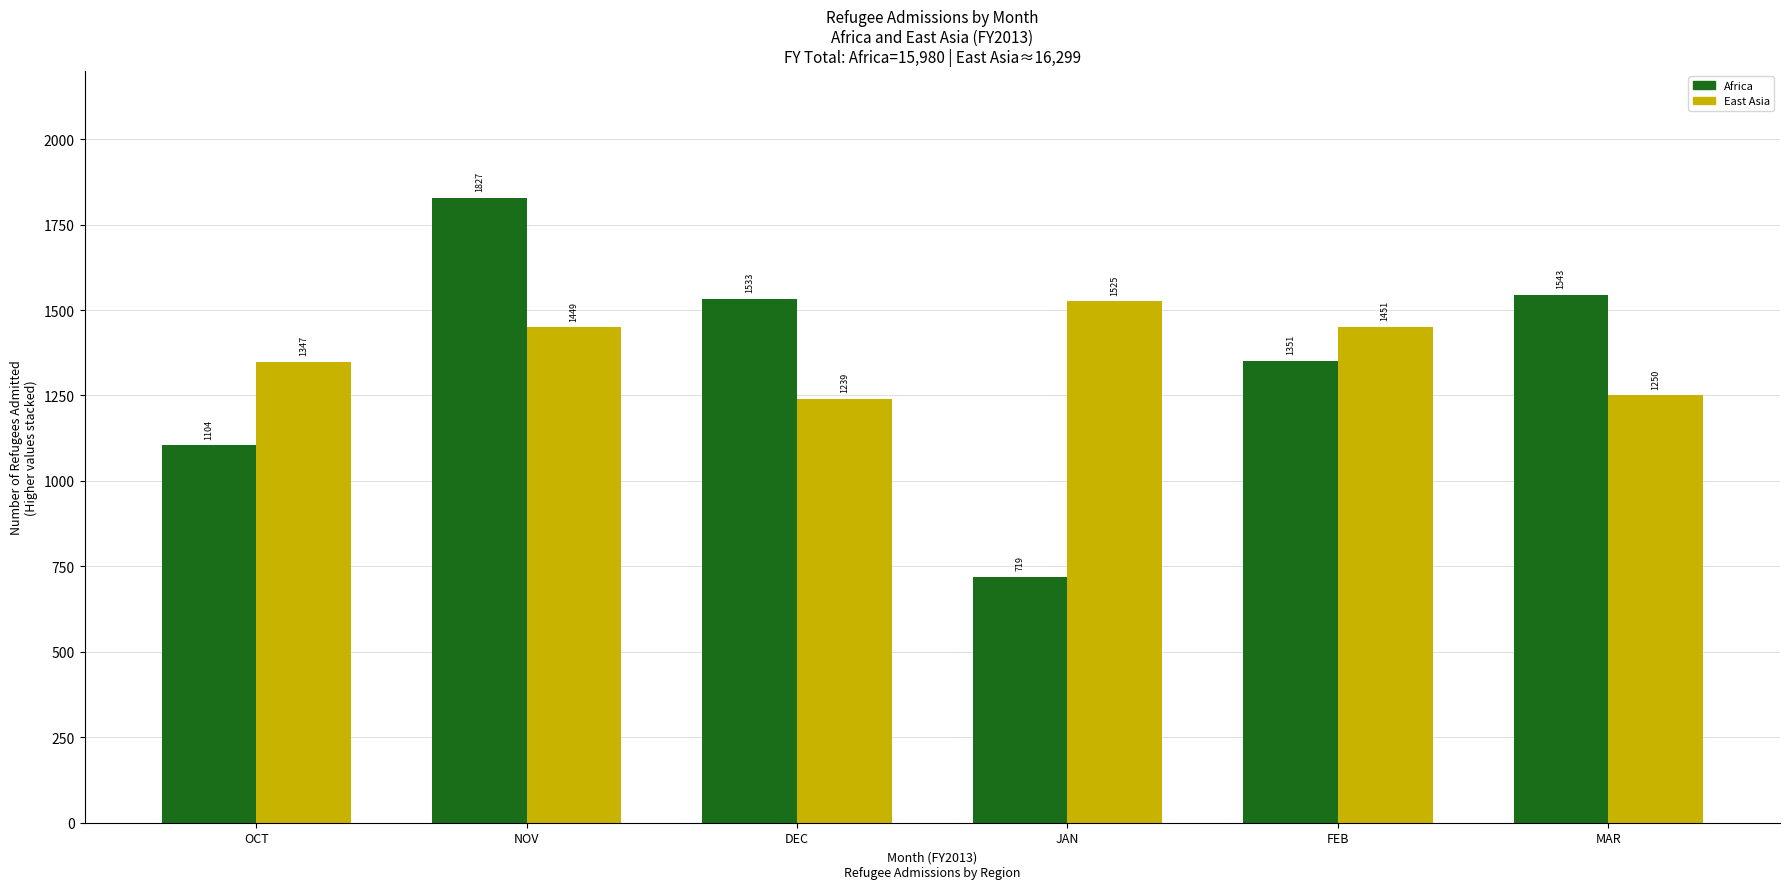

How many groups of bars are there?

6